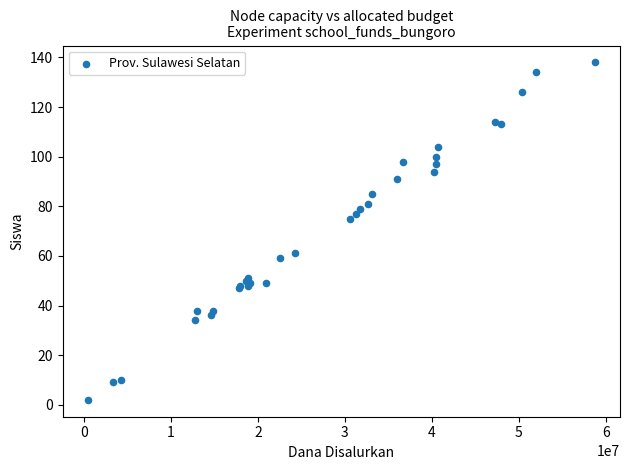

What Y value in the scatter plot is closest to 70?

75